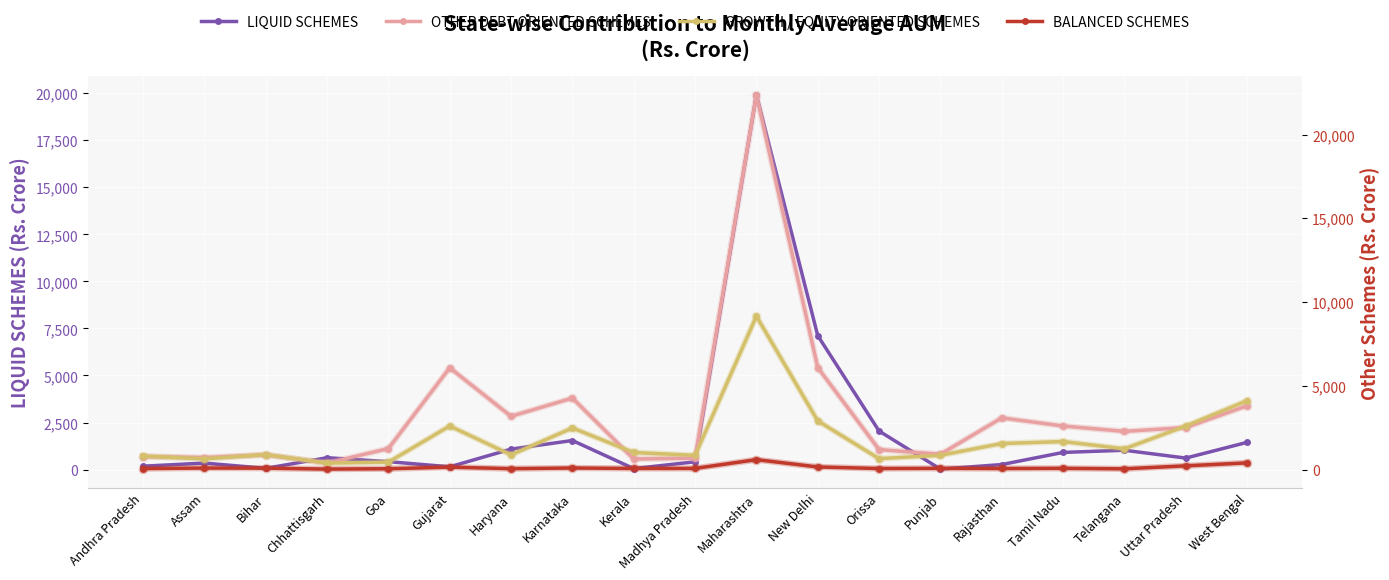

At which category is the sum across all series the highest?

Maharashtra